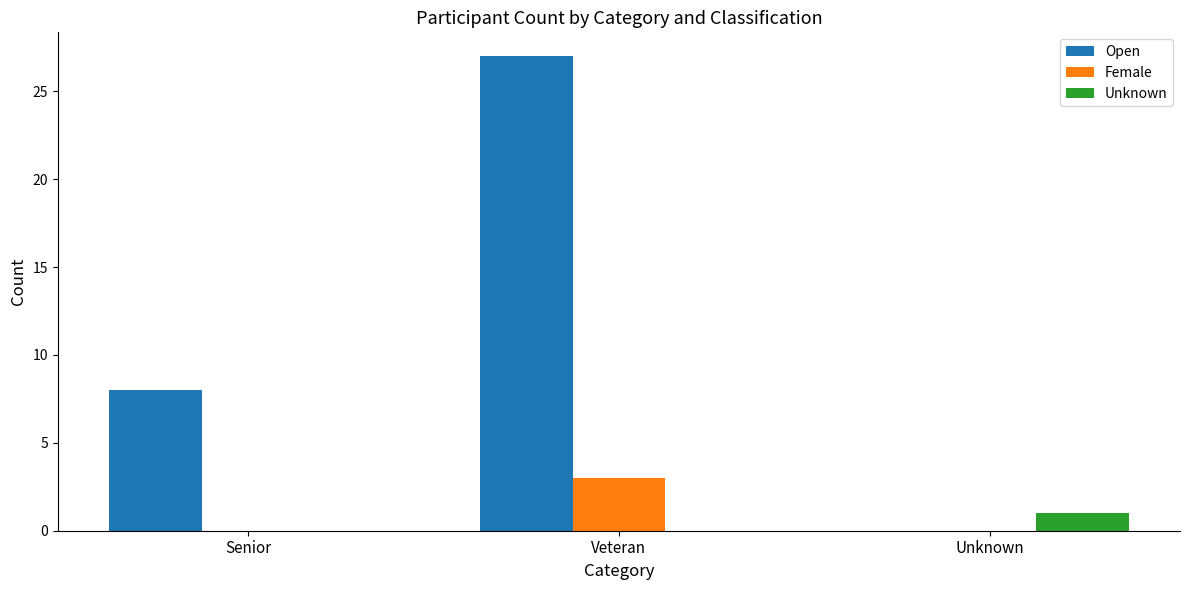

What is the sum of the Female values at Veteran and Senior?

3